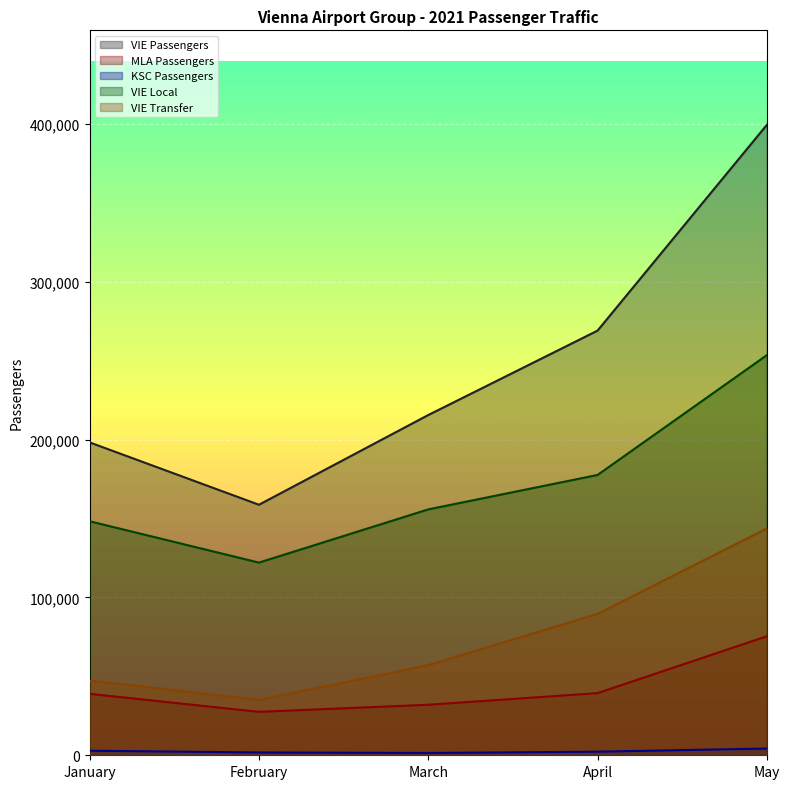

What is the value of the MLA Passengers point at the 5th from the left?

75420